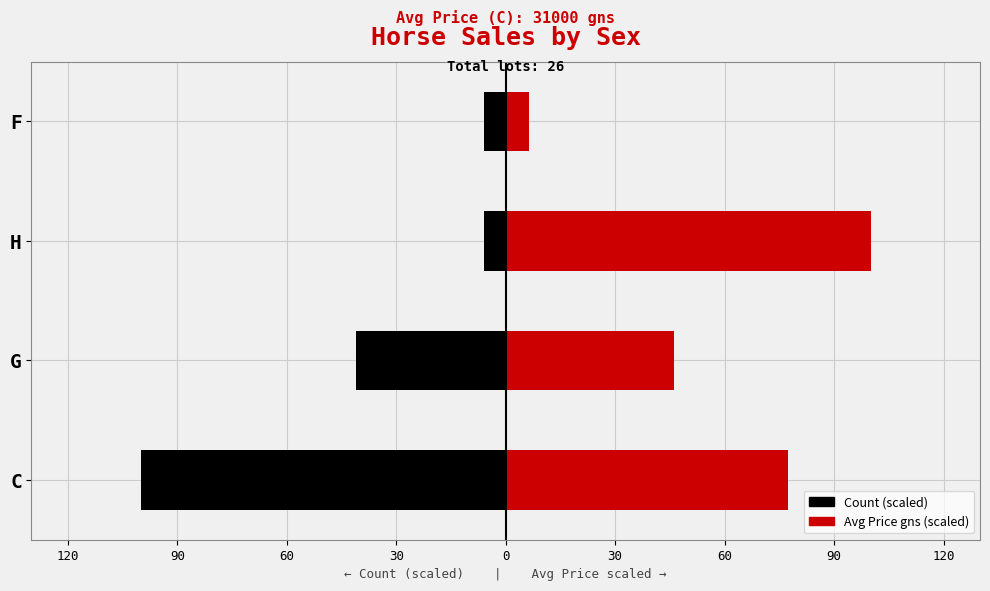

How many series are shown in this chart?

2